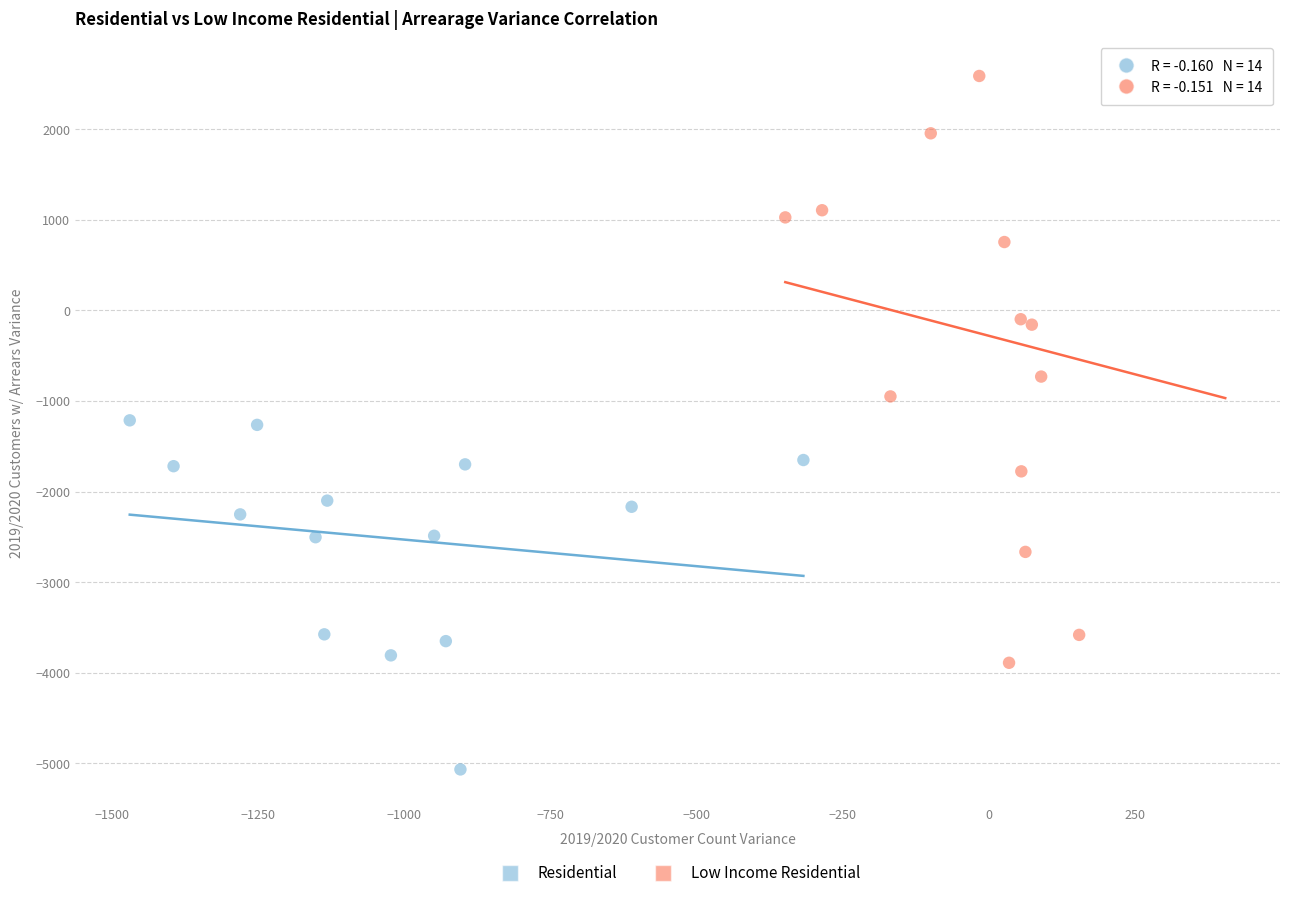

Which series has the largest Y range (max minus min)?

Low Income Residential